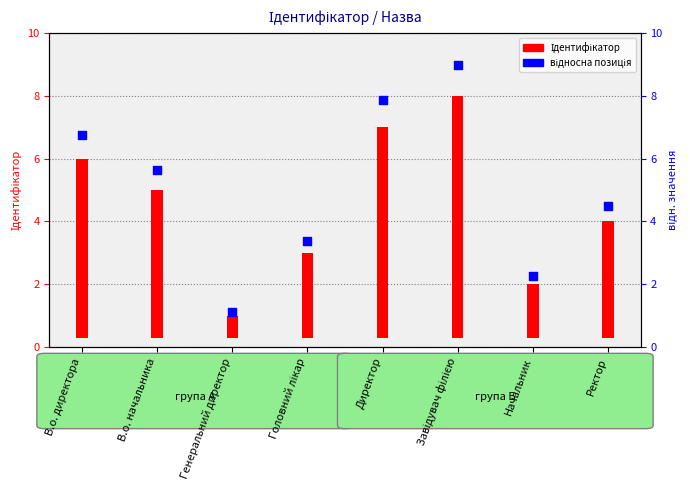

What are all the series names shown in the legend?

Ідентифікатор, відносна позиція